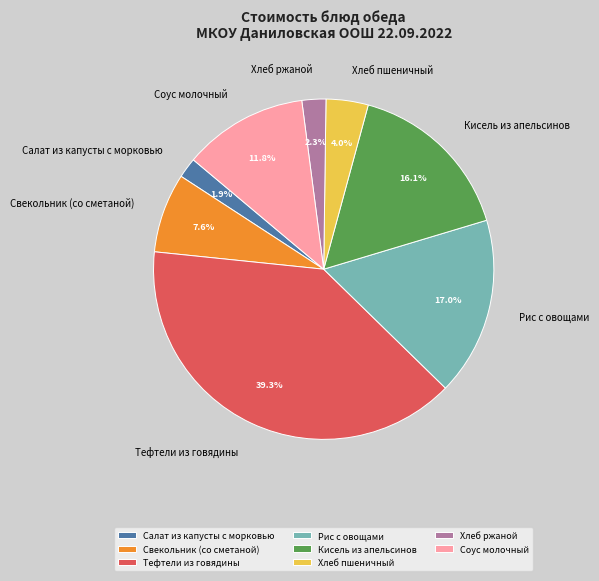

What percentage do Хлеб пшеничный and Соус молочный together represent?

15.8%